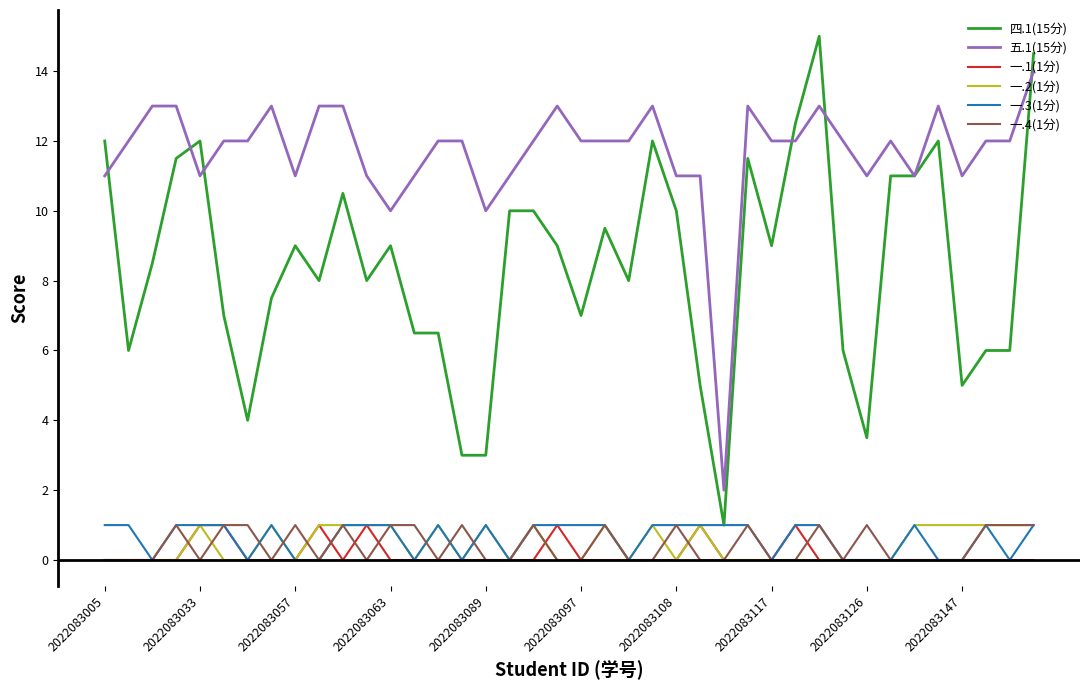

What is the maximum value shown in the chart?

15.0